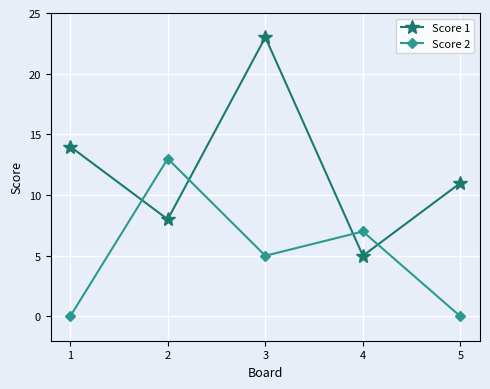

True or false: Score 1 and Score 2 cross at least once.

True